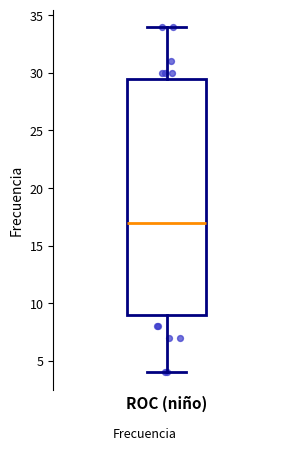

Transcribe this box plot: give where the median line is, the range the box spans, and where the two whiskers end, as read against the y-axis. The values are not printed on the chart, so give them approximately, as read against the axis.

median 17.0, box 9.0 to 29.5, whiskers 4.0 to 34.0